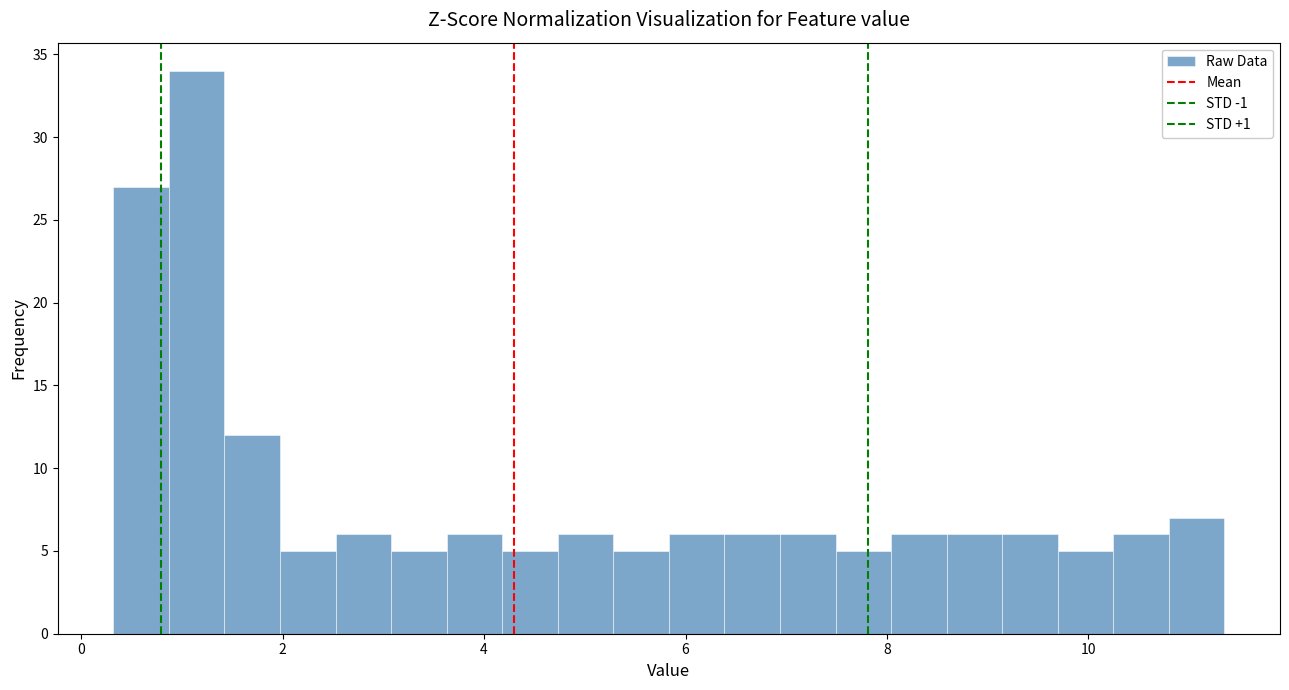

Around what value on the x-axis is the tallest bar? Give the approximate position of its centre, as read against the axis.

1.2